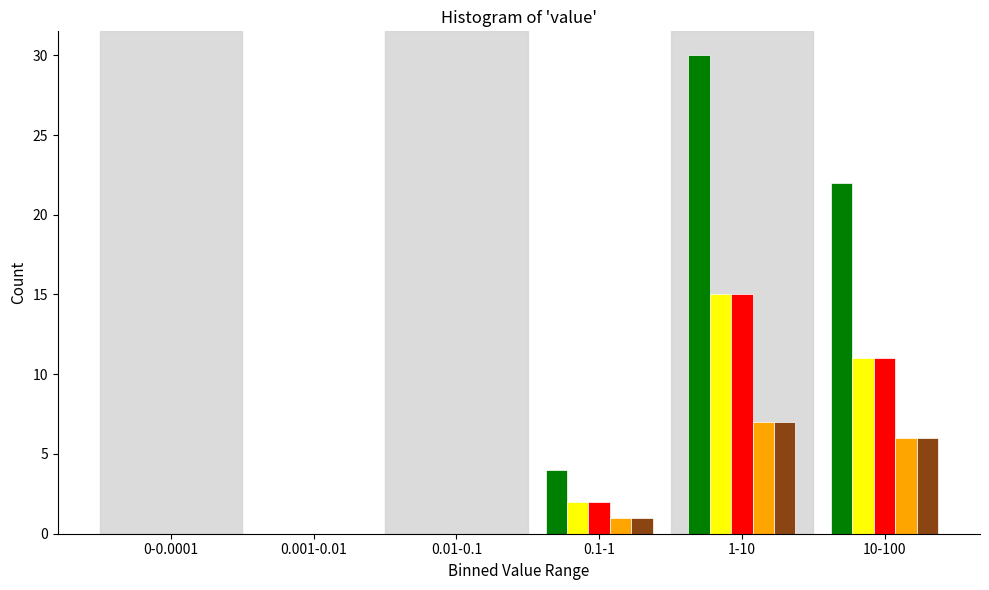

At which category is the sum across all series the highest?

1-10